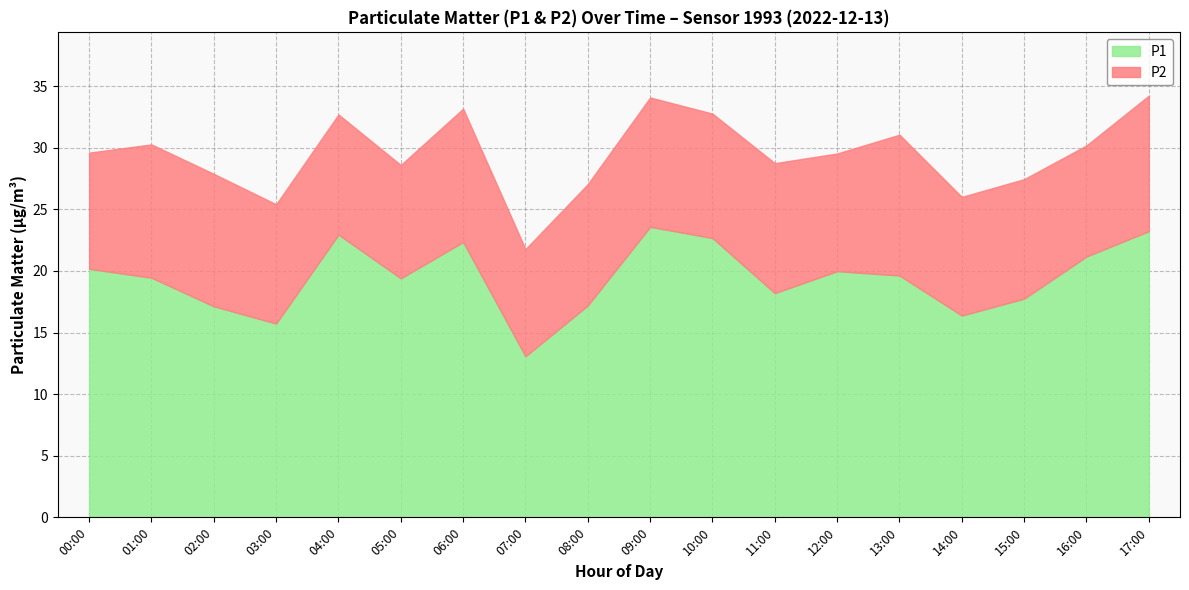

True or false: P2 and P1 intersect in this chart.

False